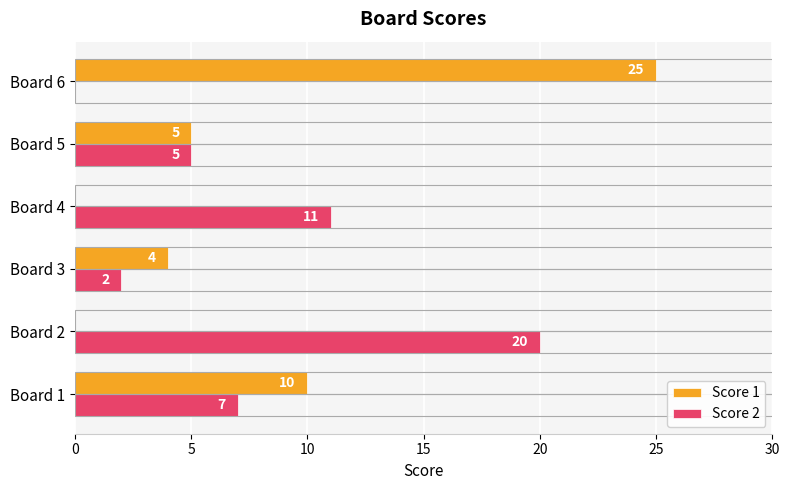

Between Board 1 and Board 6, which series saw the biggest shift?

Score 1